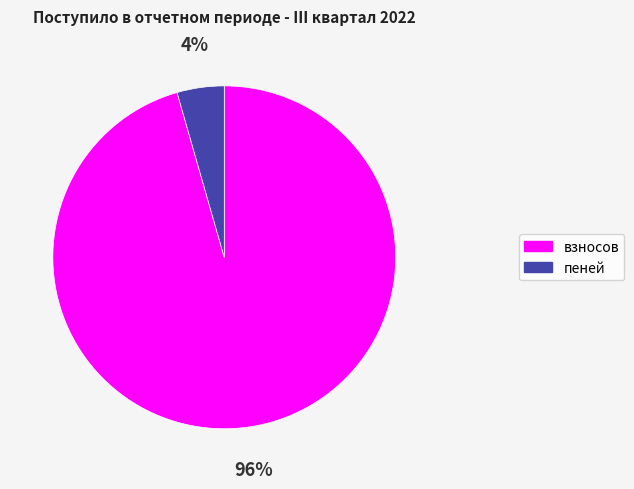

Does пеней represent more than half of the total?

No